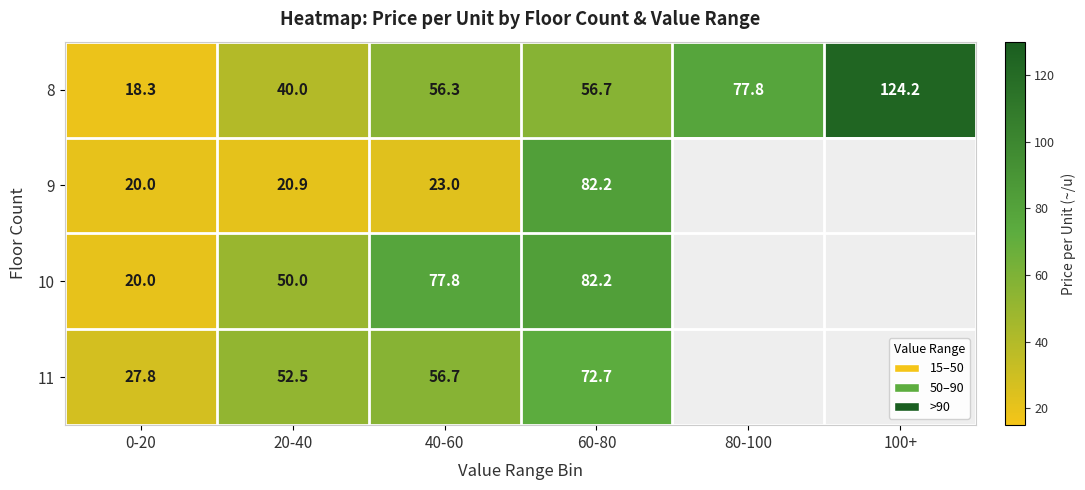

Is it true that 9 equals 20.0 at 0-20?

True